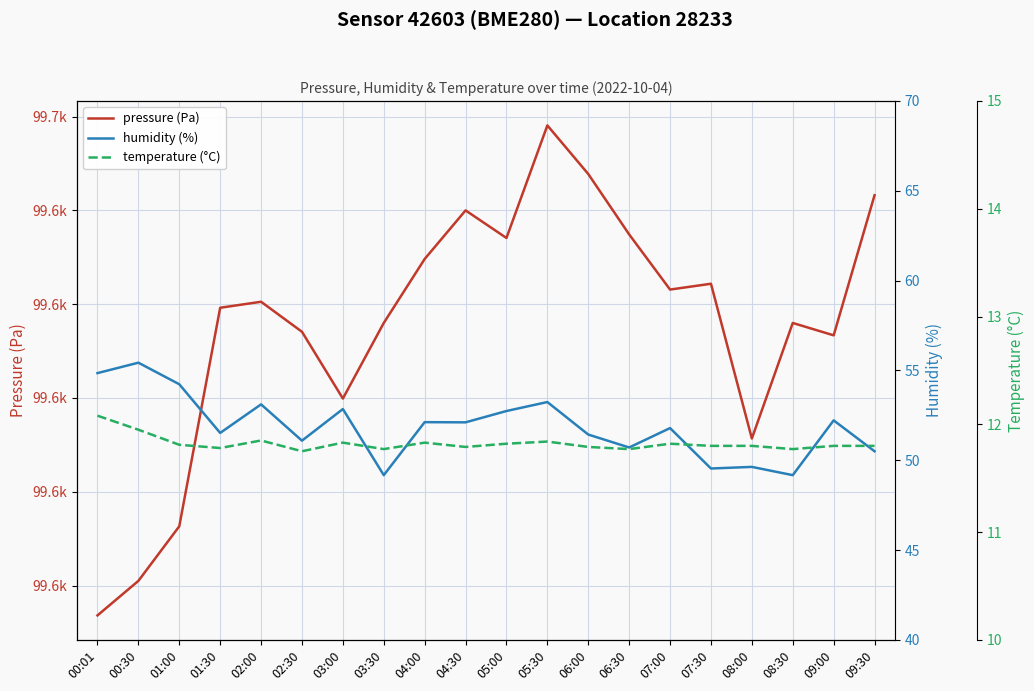

Is it true that temperature (°C) equals 4.2 at 00:01?

False